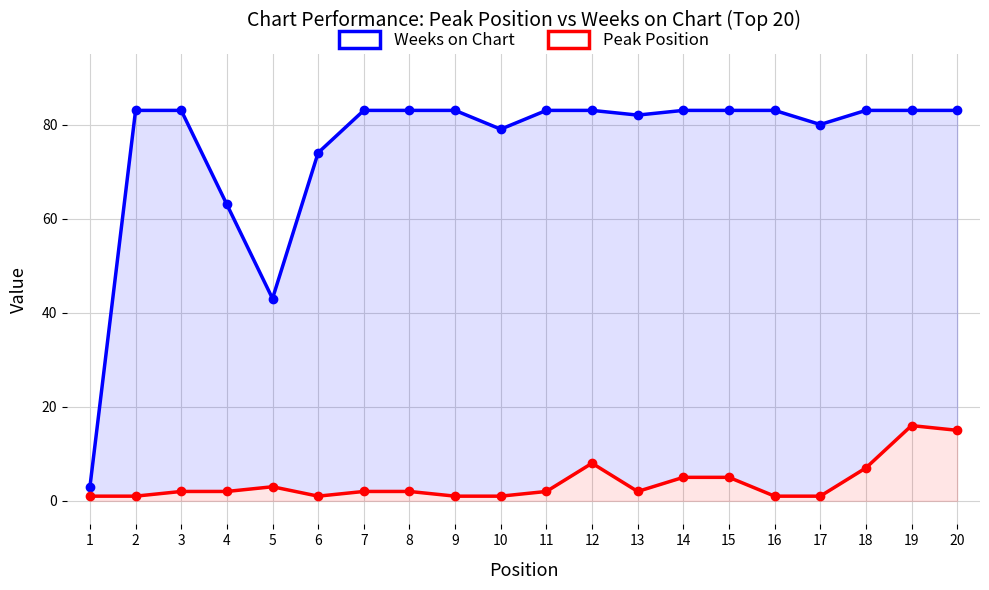

True or false: Weeks on Chart has more than 2 points higher than both neighbors.

False